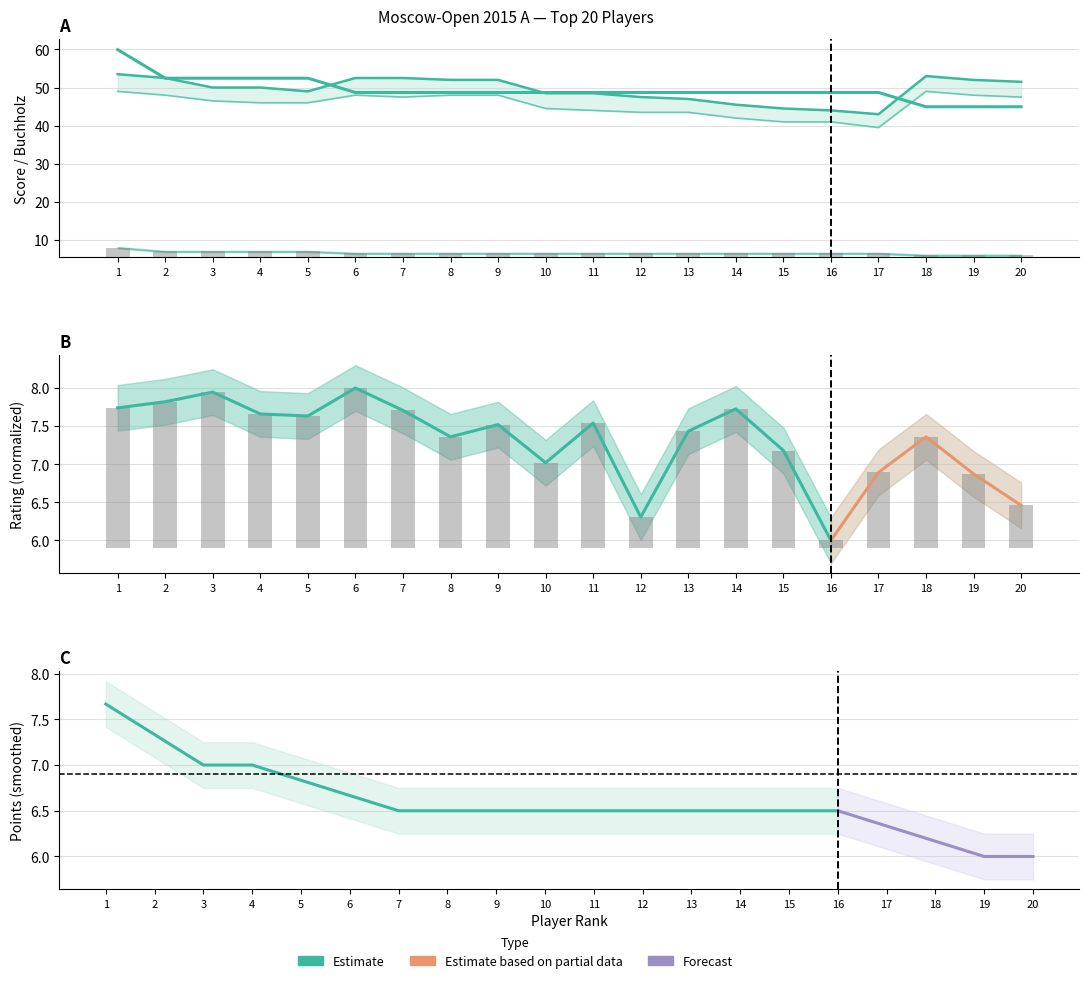

Between 4 and 20, which series saw the biggest shift?

Points